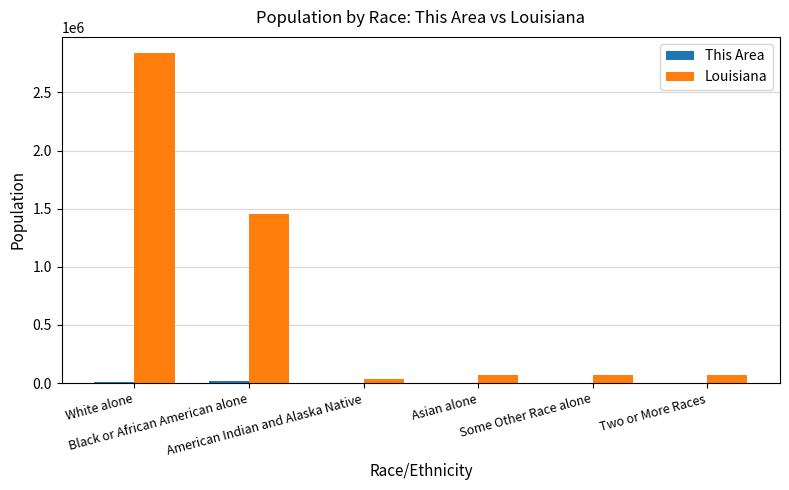

What is the highest value of the Louisiana series?

2836192